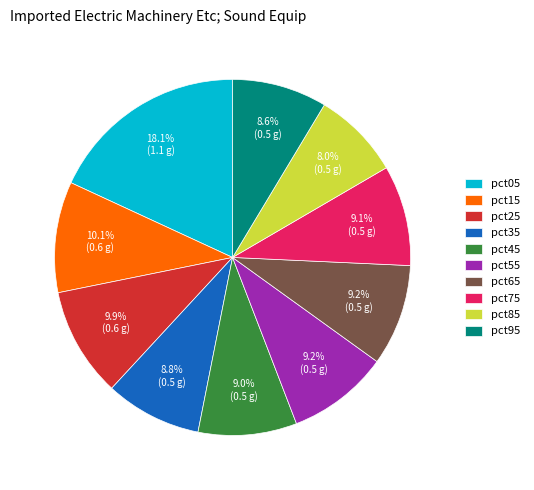

To the nearest percent, what is the difference between the largest and smallest slice percentages?

10%